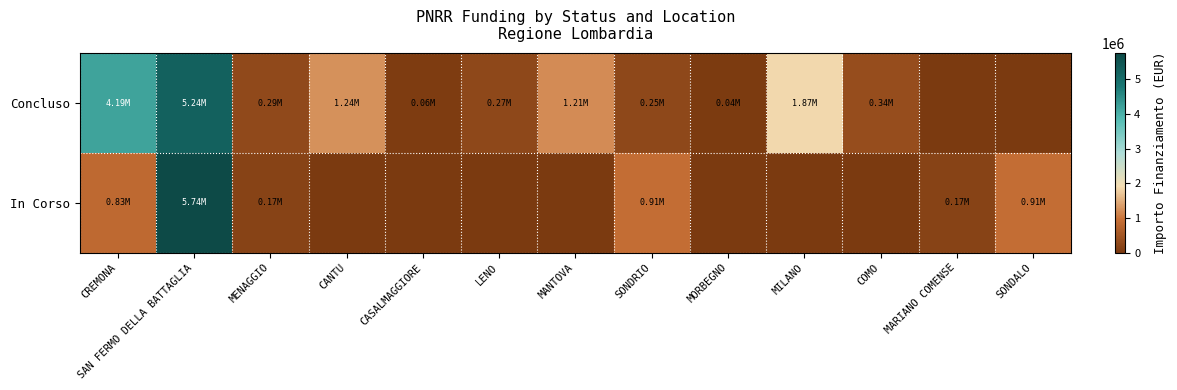

Reading left to right, transcribe all the data shown in this chart.

Concluso: CREMONA=4189595.6	SAN FERMO DELLA BATTAGLIA=5244015.0	MENAGGIO=286114.4	CANTU=1242450.0	CASALMAGGIORE=57564.0	LENO=269021.9	MANTOVA=1206048.8	SONDRIO=247700.0	MORBEGNO=36600.0	MILANO=1866366.7	COMO=344882.4	MARIANO COMENSE=0.0	SONDALO=0.0
In Corso: CREMONA=833874.0	SAN FERMO DELLA BATTAGLIA=5742257.7	MENAGGIO=165553.7	CANTU=0.0	CASALMAGGIORE=0.0	LENO=0.0	MANTOVA=0.0	SONDRIO=914000.0	MORBEGNO=0.0	MILANO=0.0	COMO=0.0	MARIANO COMENSE=165553.7	SONDALO=914000.0